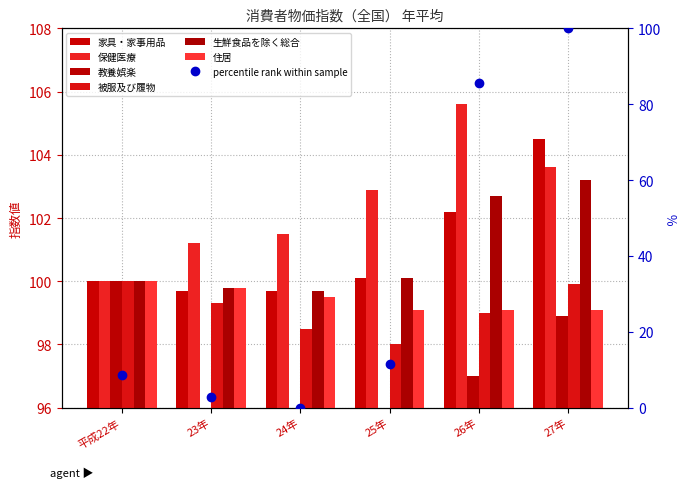

What is the maximum value for 被服及び履物?

100.0